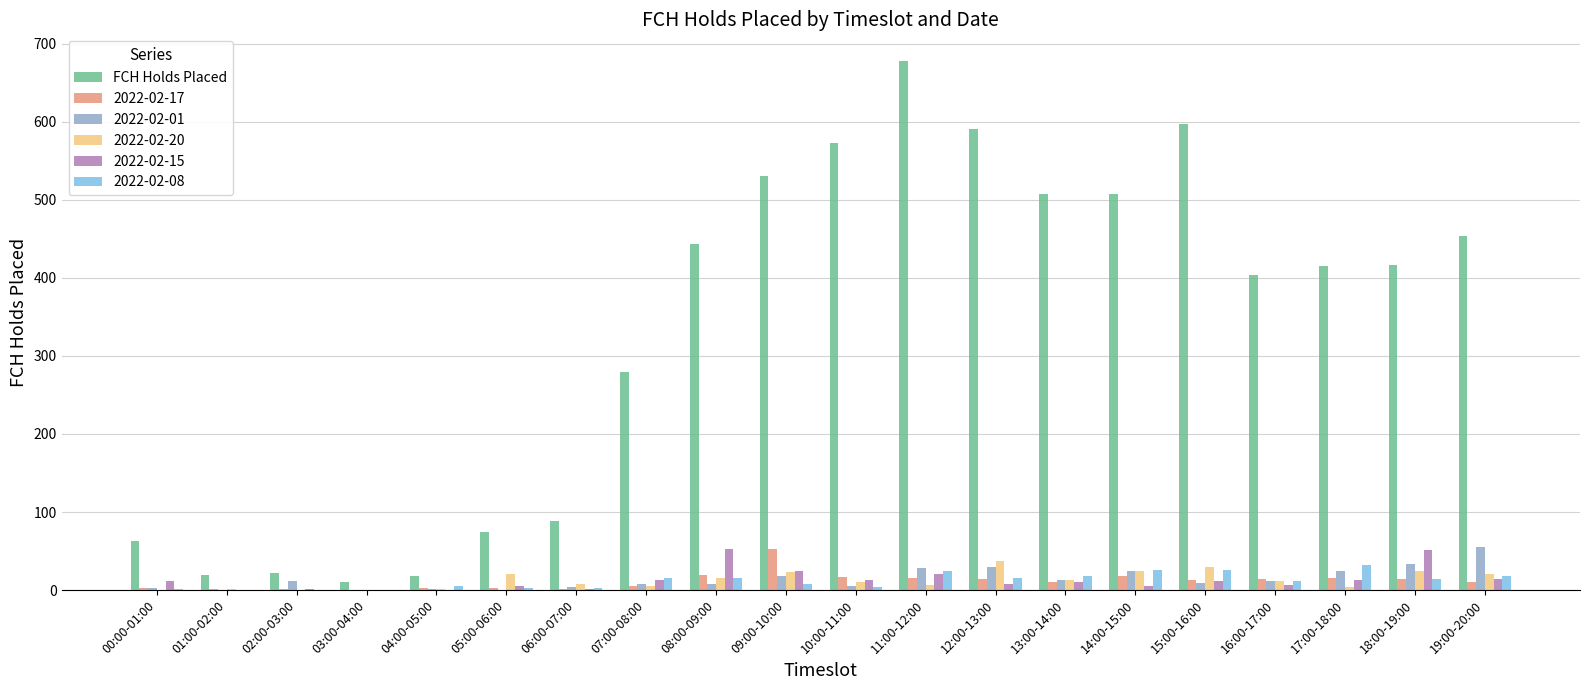

Which label corresponds to the largest value in the chart?

11:00-12:00